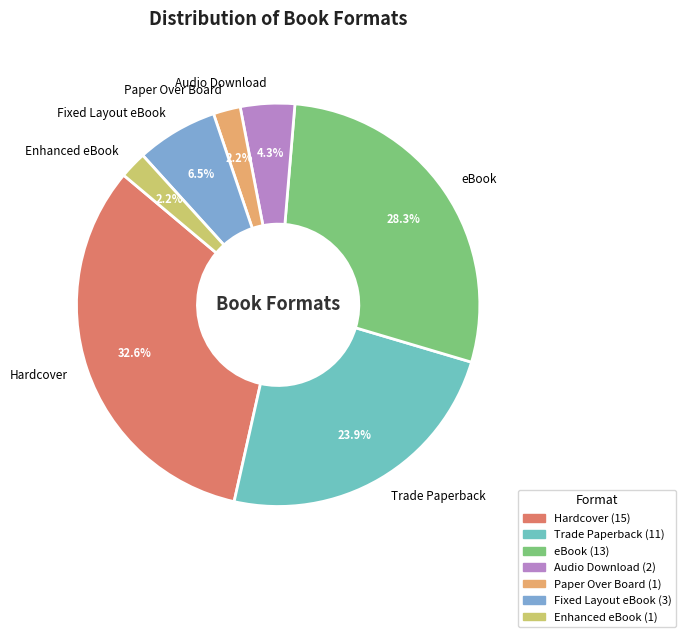

What is the largest slice in the pie chart?

Hardcover